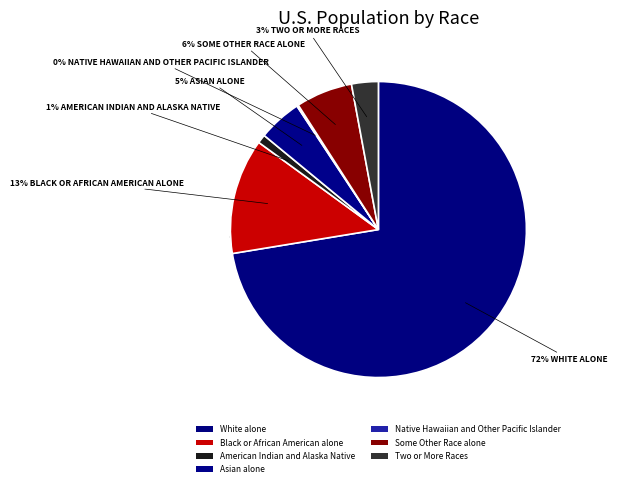

True or false: White alone accounts for 72% of the total.

True